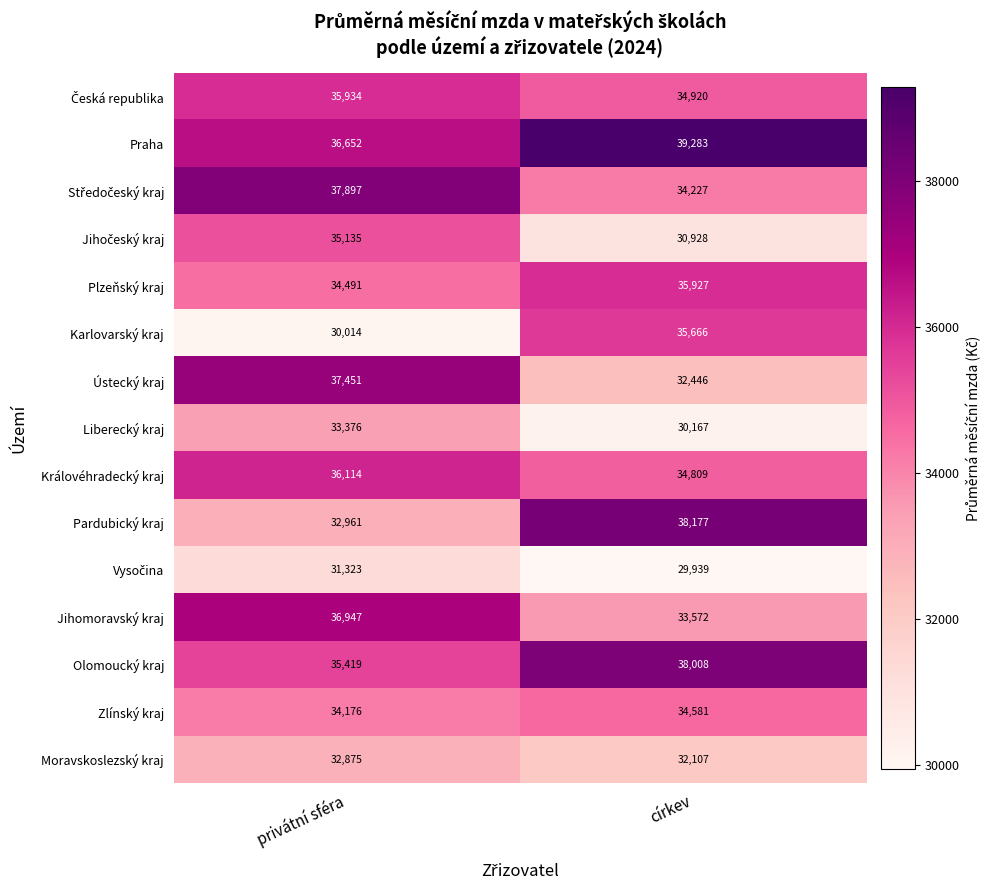

The value of Zlínský kraj at církev is 34581. True or false?

True